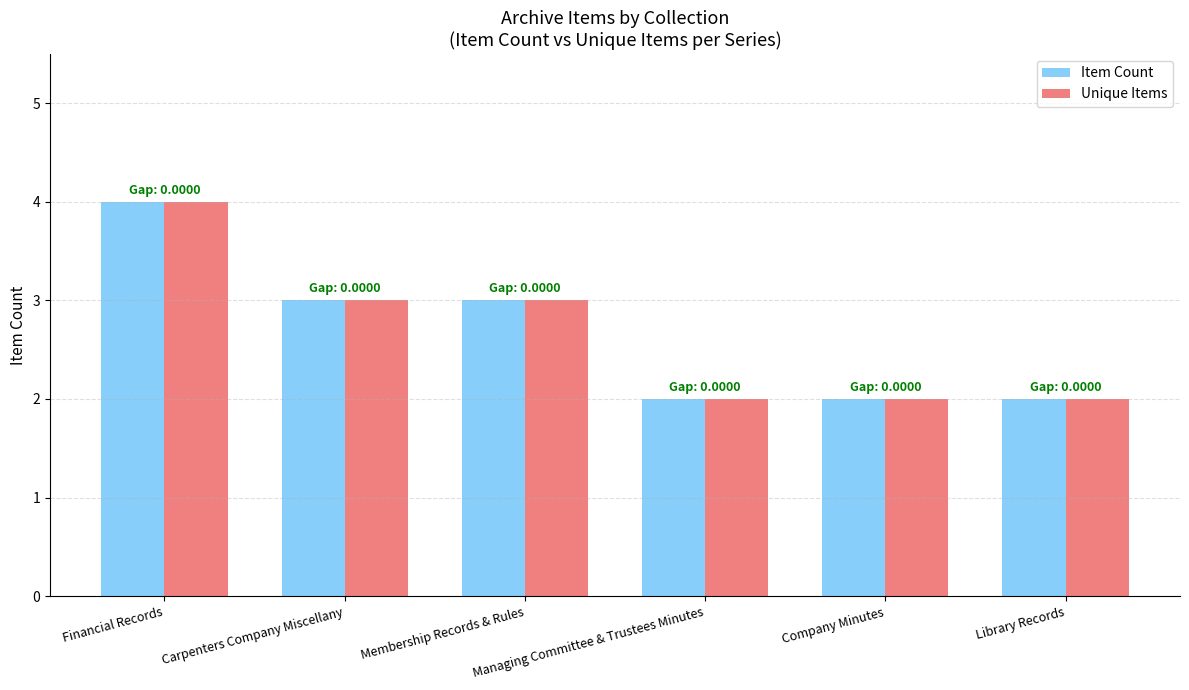

What is the sum of all Item Count values?

16